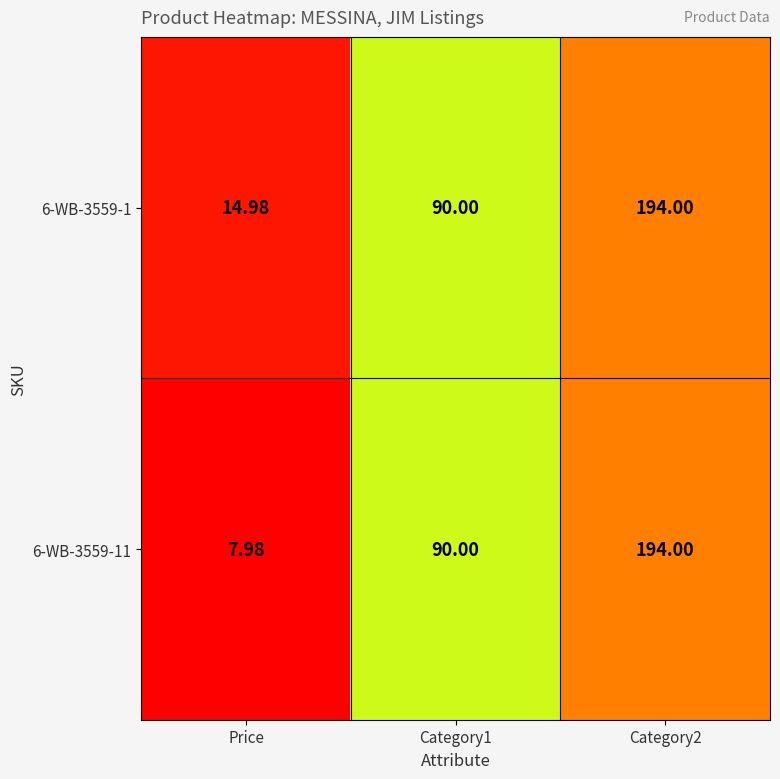

Is the value of 6-WB-3559-11 at Price greater than the value of 6-WB-3559-1 at Category1?

No